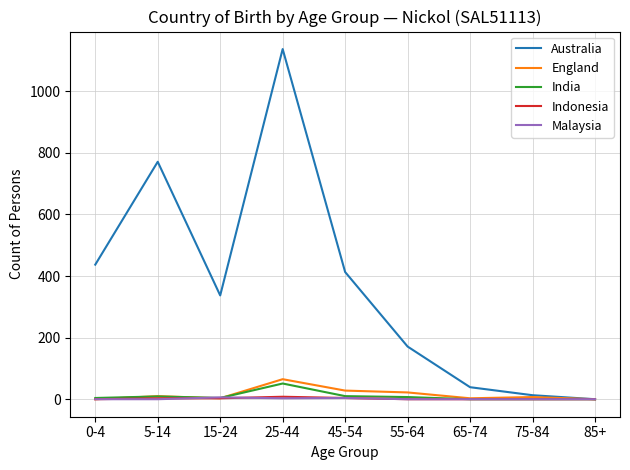

Which series changed the most between 25-44 and 45-54?

Australia